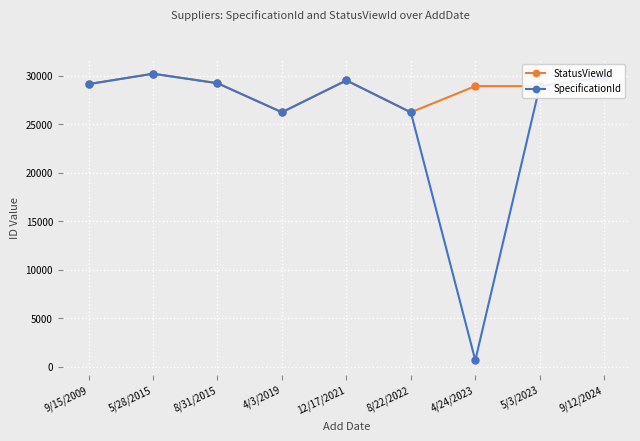

How many series are shown in this chart?

2